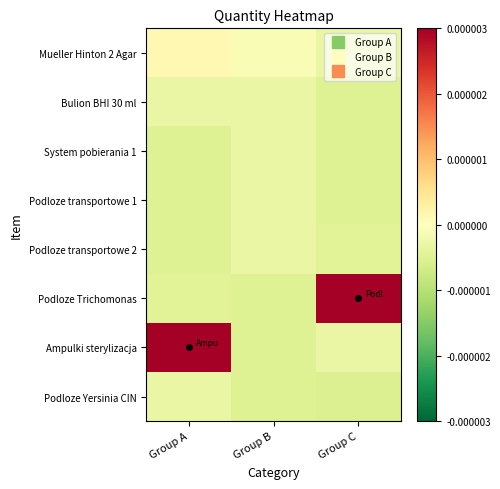

Reading right to left, transcribe all the data shown in this chart.

Mueller Hinton 2 Agar: Group C=-0.0	Group B=-0.0	Group A=0.0
Bulion BHI 30 ml: Group C=-0.0	Group B=-0.0	Group A=-0.0
System pobierania 1: Group C=-0.0	Group B=-0.0	Group A=-0.0
Podloze transportowe 1: Group C=-0.0	Group B=-0.0	Group A=-0.0
Podloze transportowe 2: Group C=-0.0	Group B=-0.0	Group A=-0.0
Podloze Trichomonas: Group C=0.0	Group B=-0.0	Group A=-0.0
Ampulki sterylizacja: Group C=-0.0	Group B=-0.0	Group A=0.0
Podloze Yersinia CIN: Group C=-0.0	Group B=-0.0	Group A=-0.0